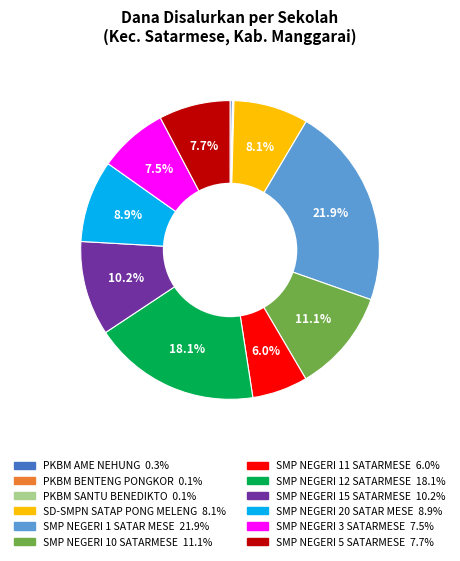

Is it true that SMP NEGERI 15 SATARMESE is 10% of the pie?

True